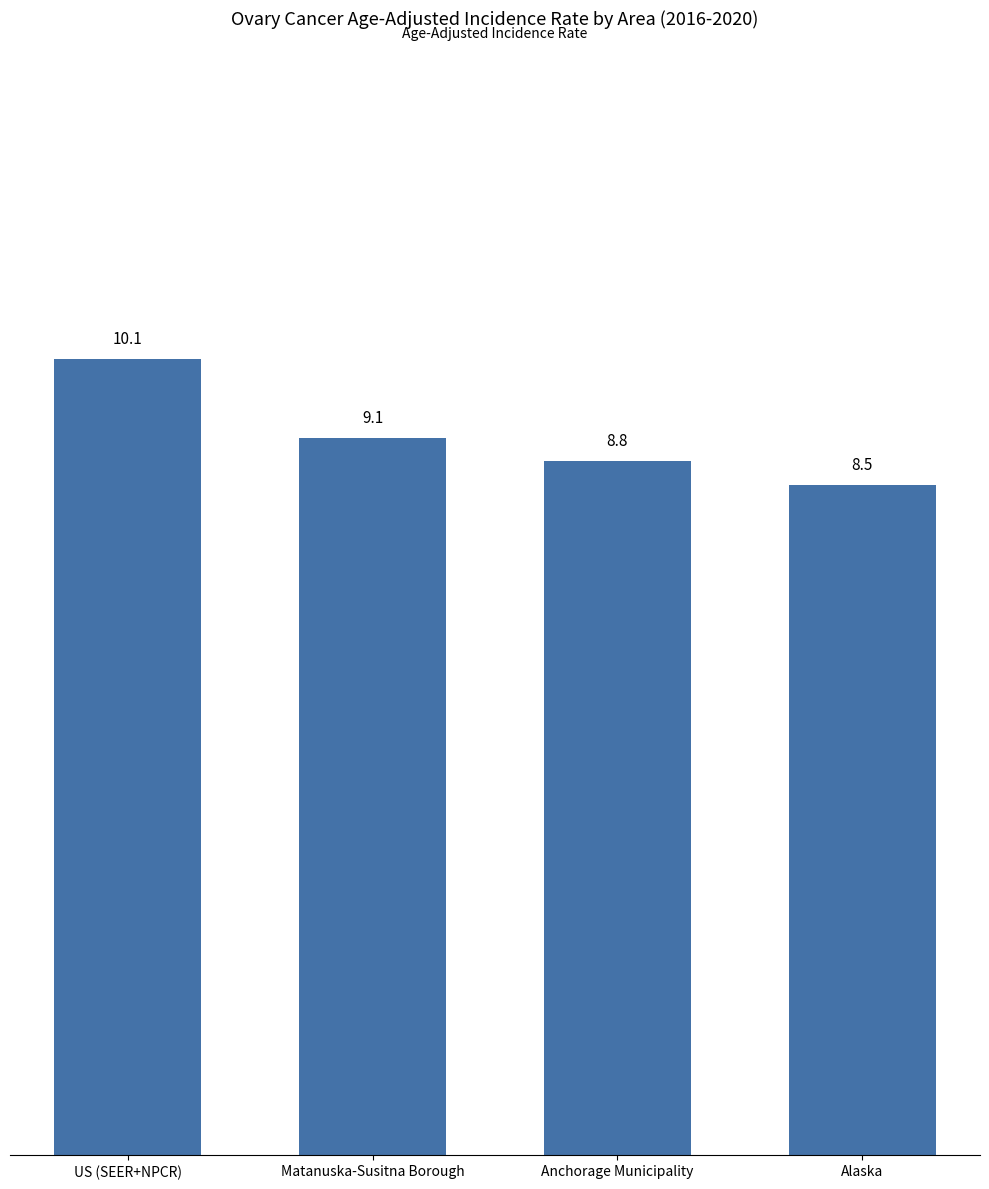

List the labels in order of value, largest first.

US (SEER+NPCR), Matanuska-Susitna Borough, Anchorage Municipality, Alaska